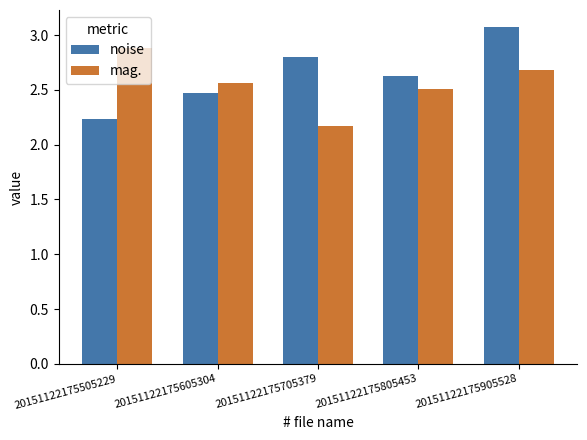

What is the approximate value of mag. at 20151122175905528?

2.7